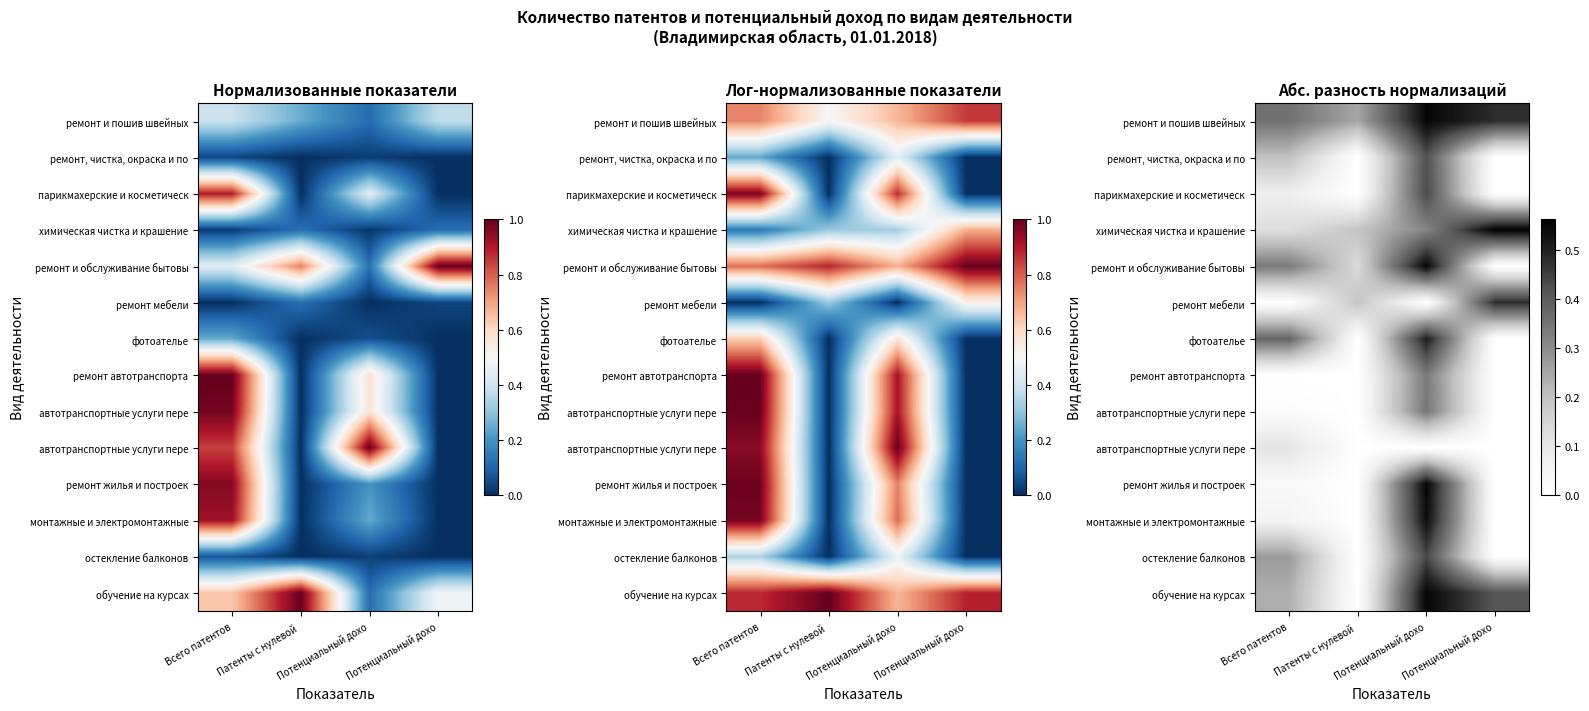

How many distinct data groups are displayed?

14